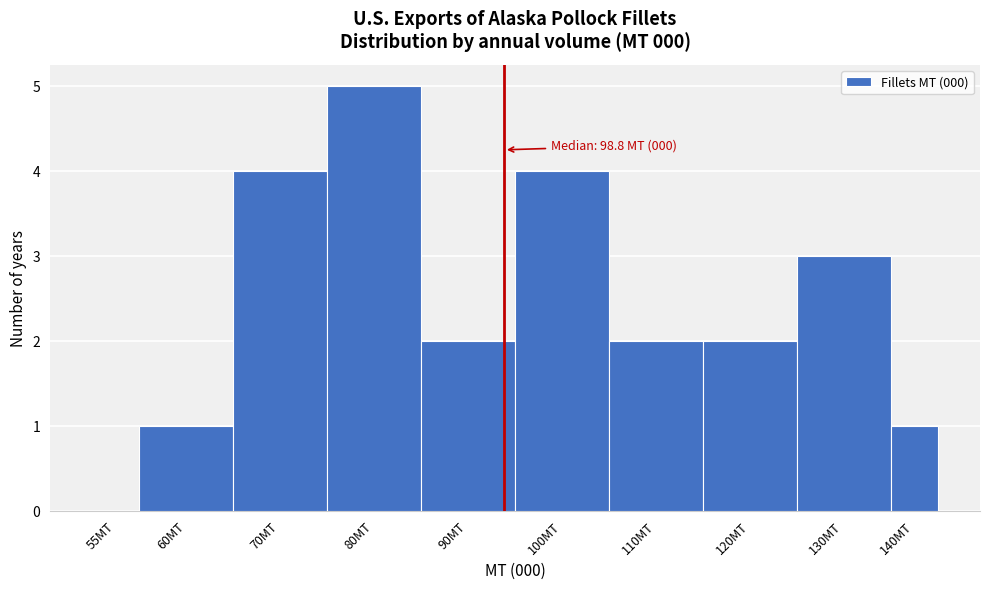

Reading right to left, transcribe all the data shown in this chart.

140MT=1	130MT=3	120MT=2	110MT=2	100MT=4	90MT=2	80MT=5	70MT=4	60MT=1	55MT=0